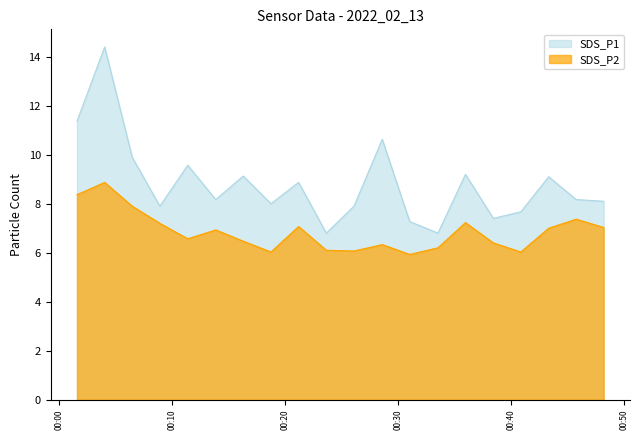

Reading left to right, what are all the values shown in this chart?

SDS_P1: 11.4	14.4	9.9	7.9	9.6	8.2	9.1	8.0	8.9	6.8	7.9	10.6	7.3	6.8	9.2	7.4	7.7	9.1	8.2	8.1
SDS_P2: 8.4	8.9	7.9	7.2	6.6	6.9	6.5	6.0	7.1	6.1	6.1	6.3	5.9	6.2	7.2	6.4	6.0	7.0	7.4	7.0